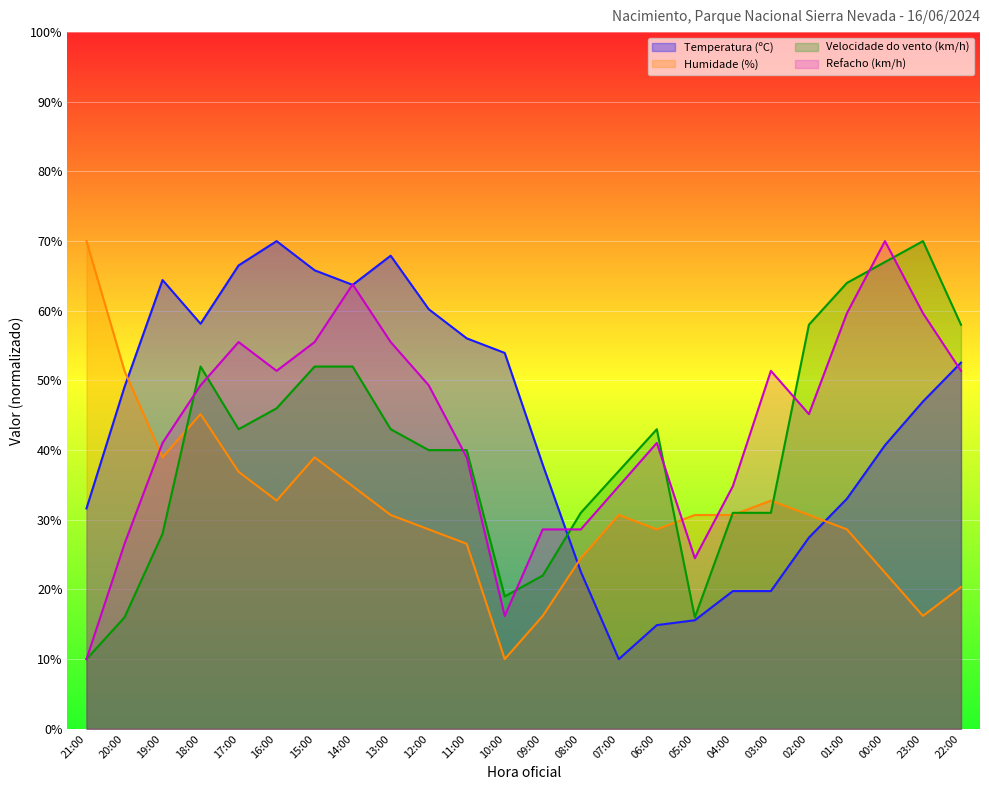

Which label corresponds to the largest value in the chart?

16:00